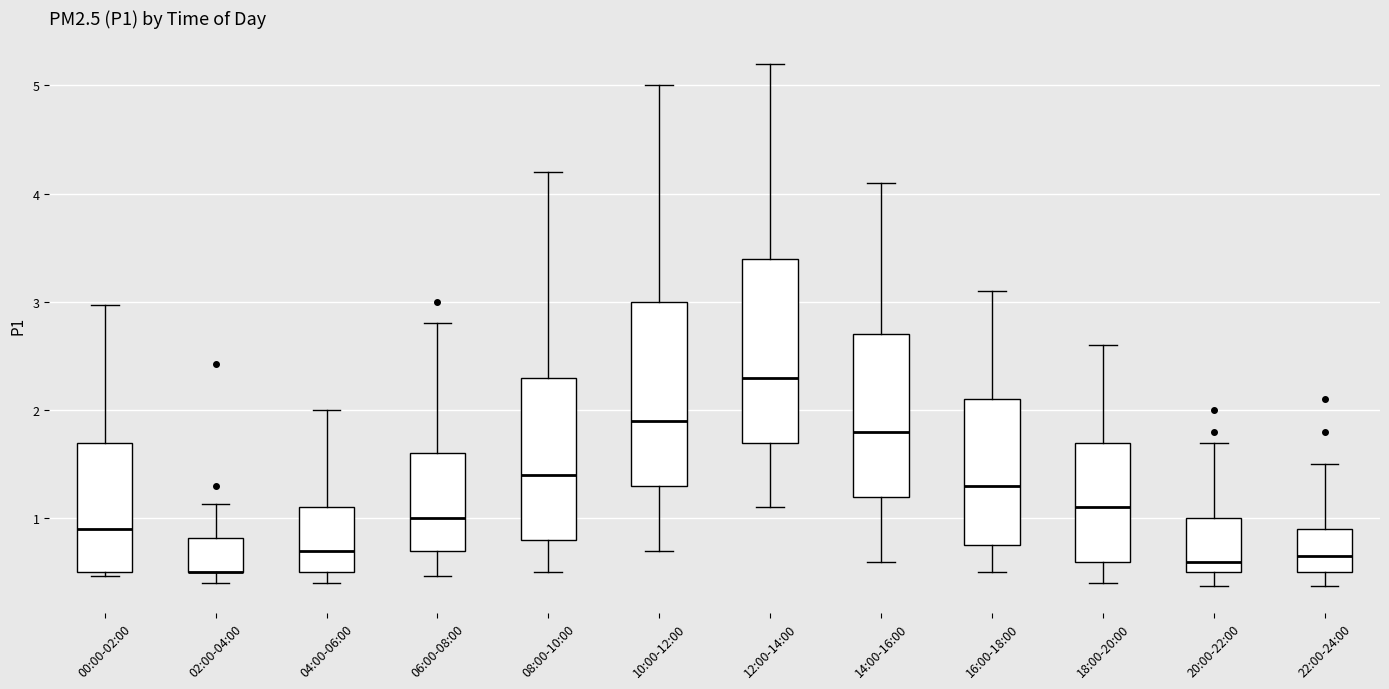

Reading left to right, transcribe this box plot: for each box, give where its median line is, the range the box spans, and where its two whiskers end, as read against the y-axis. The values are not printed on the chart, so give them approximately, as read against the axis.

00:00-02:00: median 0.9, box 0.5 to 1.7, whiskers 0.5 (just below the box's lower edge) to 3.0
02:00-04:00: median 0.5 (drawn on the box's lower edge), box 0.5 to 0.8, whiskers 0.4 to 1.1
04:00-06:00: median 0.7, box 0.5 to 1.1, whiskers 0.4 to 2.0
06:00-08:00: median 1.0, box 0.7 to 1.6, whiskers 0.5 to 2.8
08:00-10:00: median 1.4, box 0.8 to 2.3, whiskers 0.5 to 4.2
10:00-12:00: median 1.9, box 1.3 to 3.0, whiskers 0.7 to 5.0
12:00-14:00: median 2.3, box 1.7 to 3.4, whiskers 1.1 to 5.2
14:00-16:00: median 1.8, box 1.2 to 2.7, whiskers 0.6 to 4.1
16:00-18:00: median 1.3, box 0.8 to 2.1, whiskers 0.5 to 3.1
18:00-20:00: median 1.1, box 0.6 to 1.7, whiskers 0.4 to 2.6
20:00-22:00: median 0.6, box 0.5 to 1.0, whiskers 0.4 to 1.7
22:00-24:00: median 0.7, box 0.5 to 0.9, whiskers 0.4 to 1.5